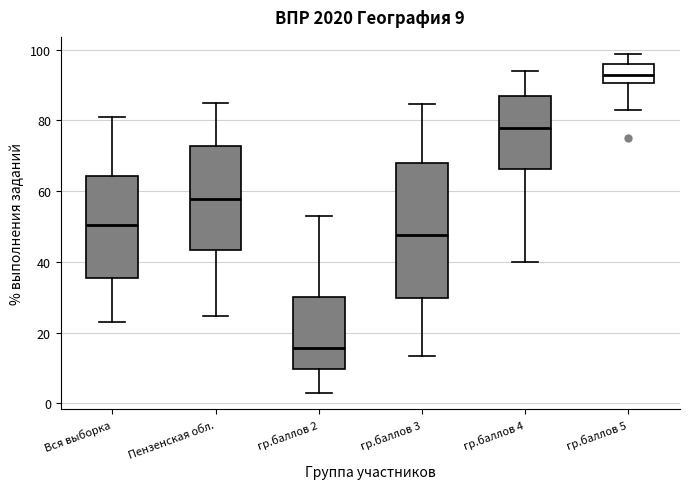

Which box is the tallest, from its lower edge to its upper edge?

гр.баллов 3